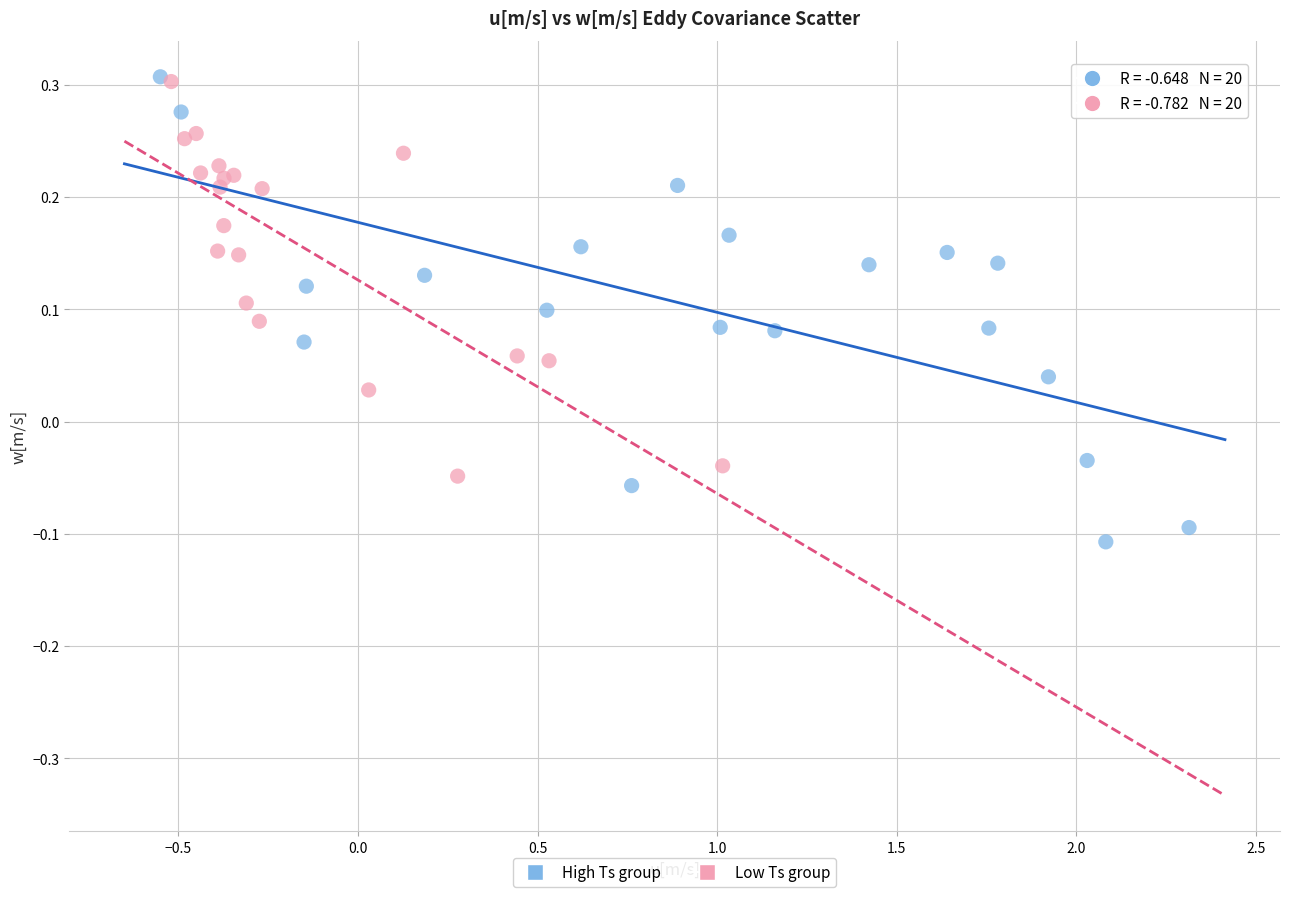

Which series has the largest Y range (max minus min)?

High Ts group